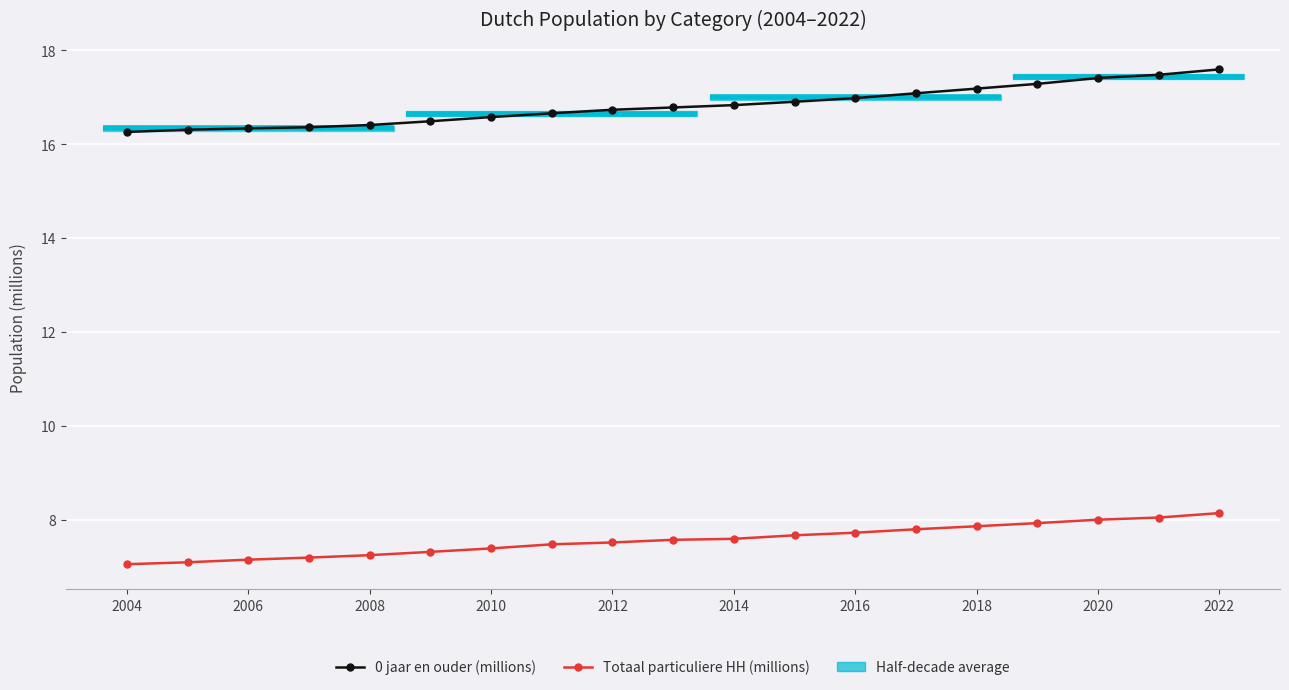

Where is Totaal particuliere HH (millions) nearest to the value 7?

2004